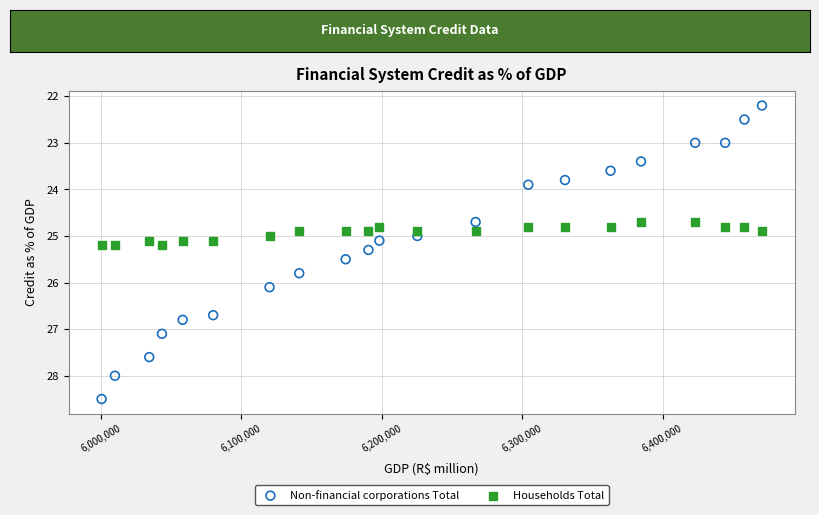

Which series has the widest spread of Y values?

Non-financial corporations Total